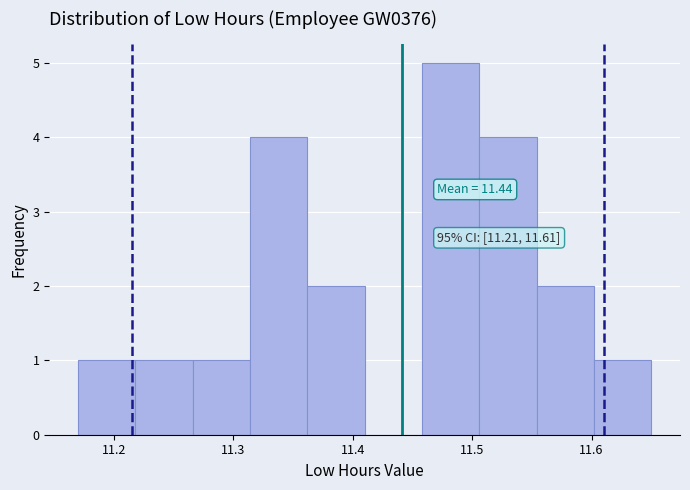

Which range on the x-axis has the tallest bar?

11.458 to 11.506